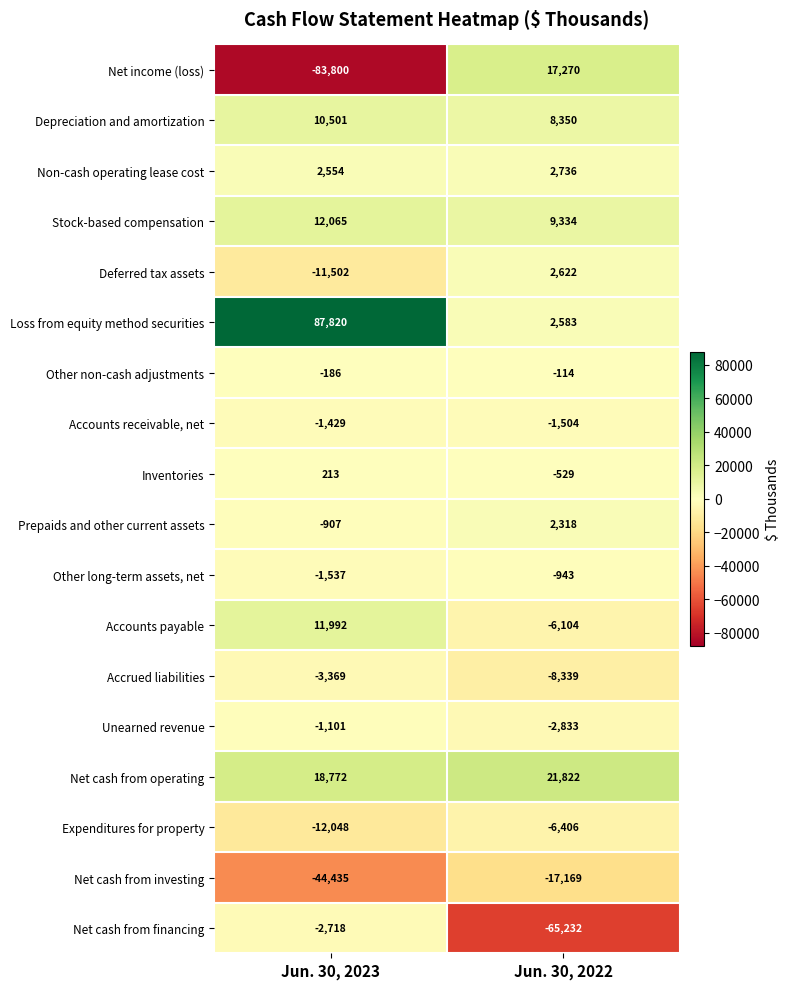

Is it true that Inventories equals 91 at Jun. 30, 2023?

False